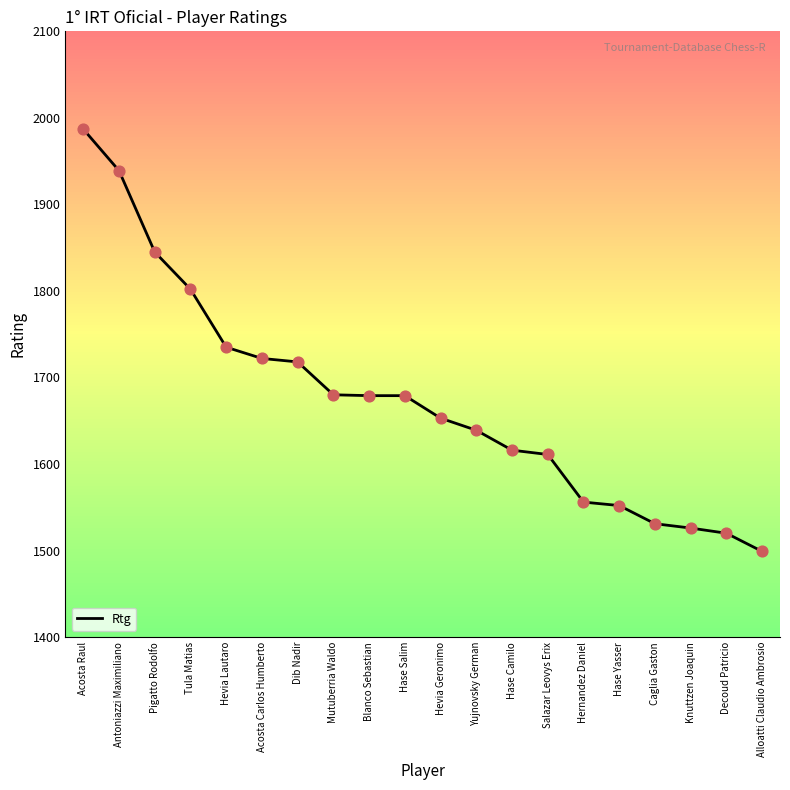

Which has a higher value, Blanco Sebastian or Hevia Lautaro?

Hevia Lautaro